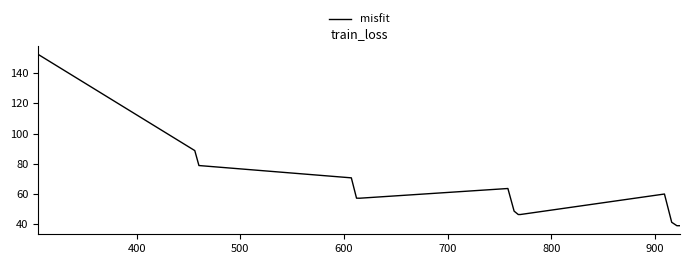

What is the maximum value shown in the chart?

152.3